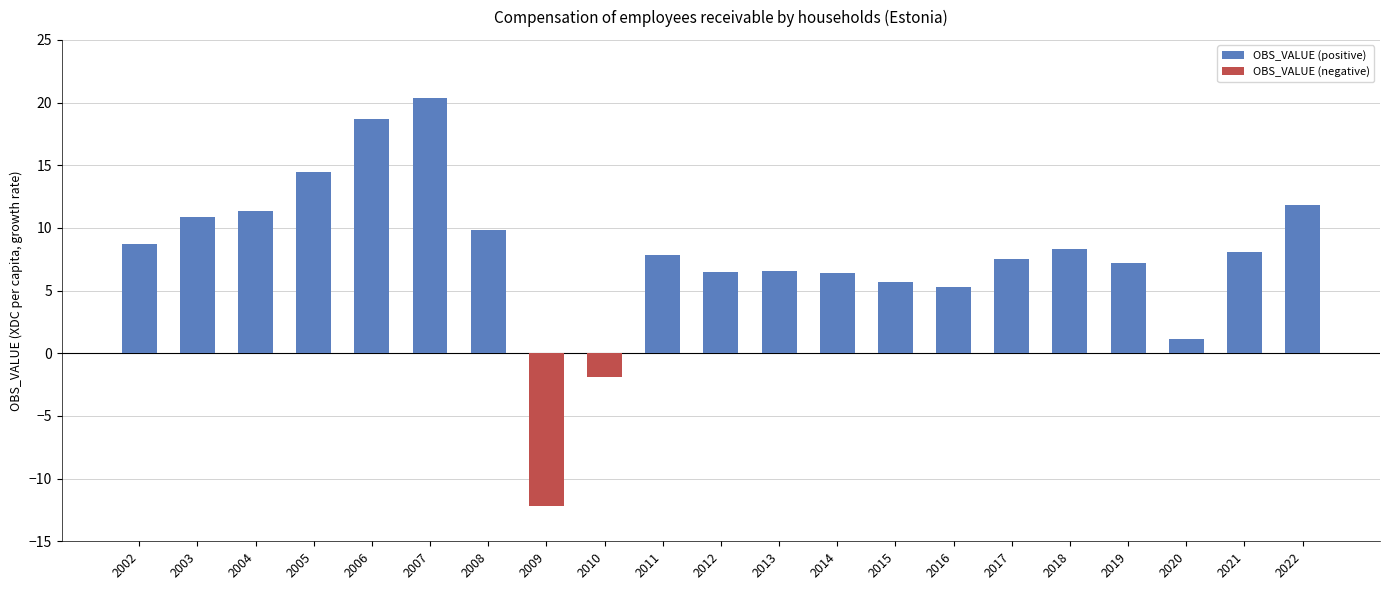

How many data points are less than 7?

8